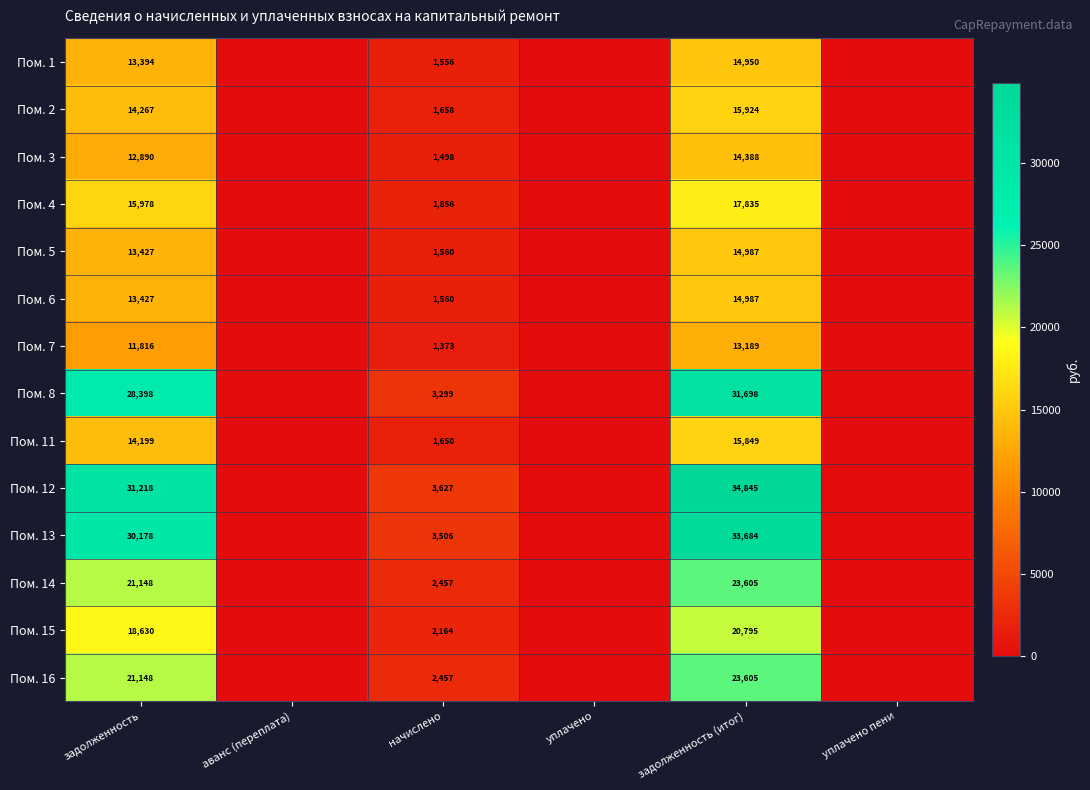

Count the number of categories in the chart.

6